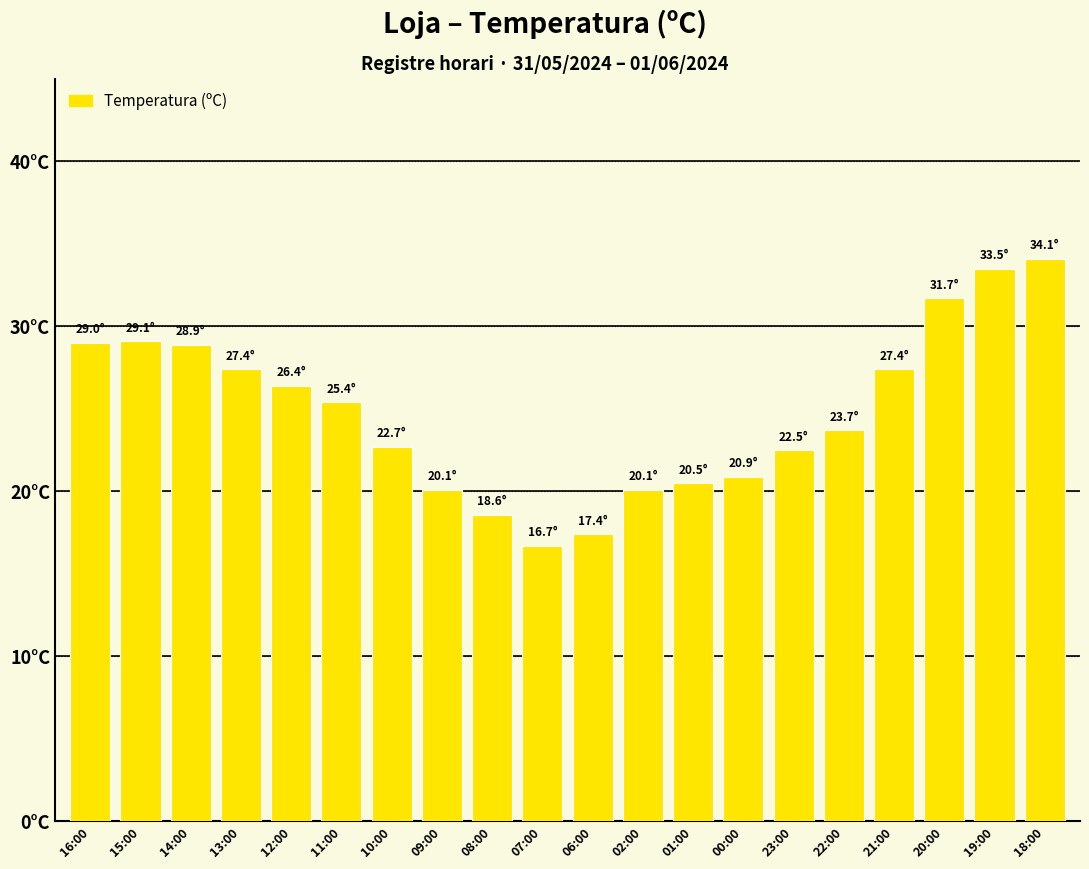

Where does the data first go above 25?

16:00